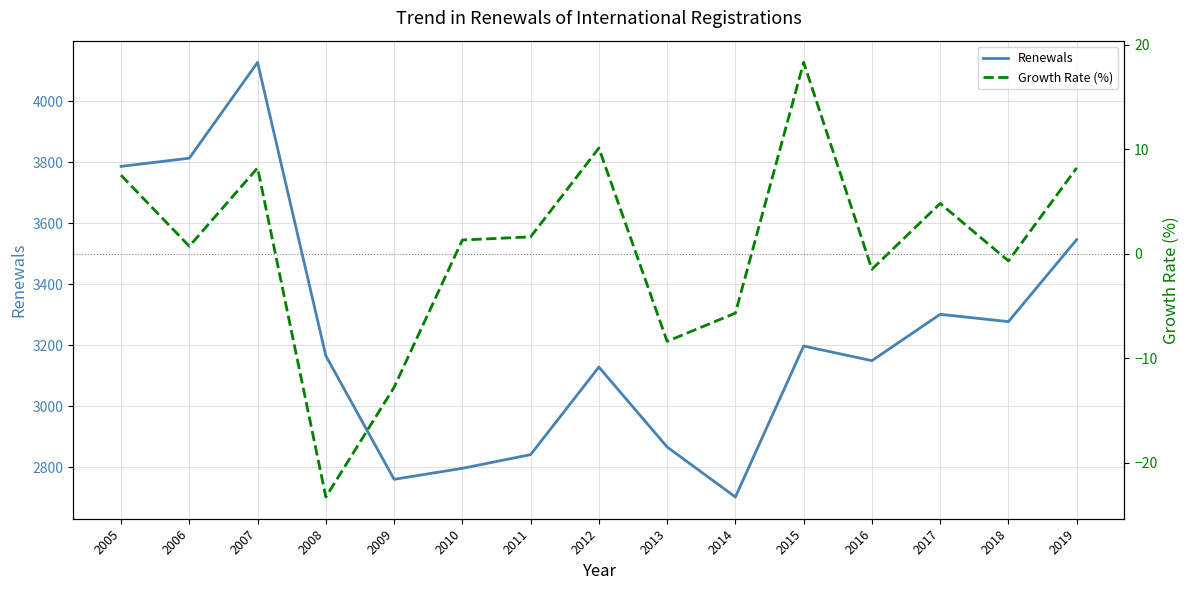

What are all the series names shown in the legend?

Renewals, Growth Rate (%)